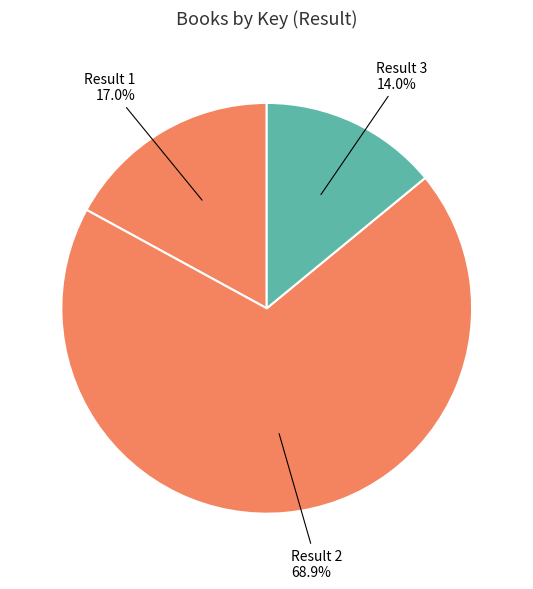

Rank the categories by value from lowest to highest.

Result 3, Result 1, Result 2